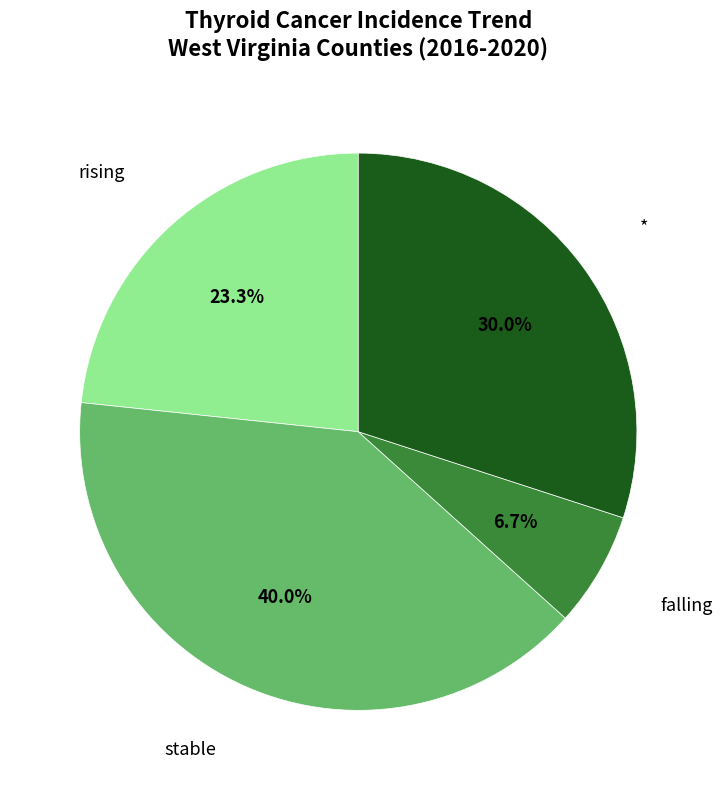

How many slices are in this pie chart?

4